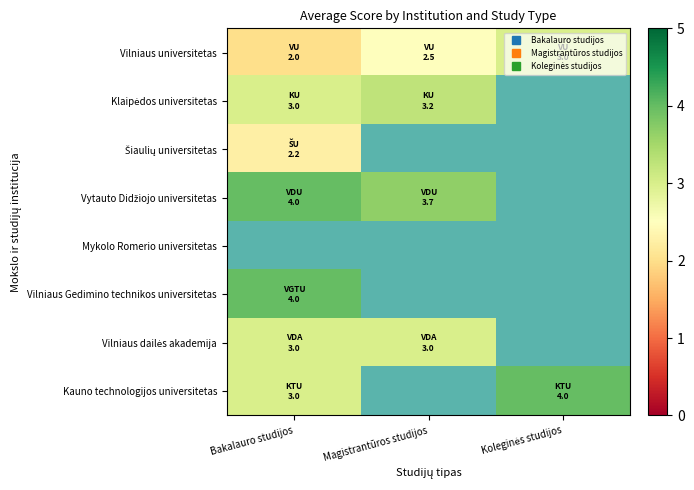

Which has a higher value, Bakalauro studijos or Magistrantūros studijos?

Magistrantūros studijos